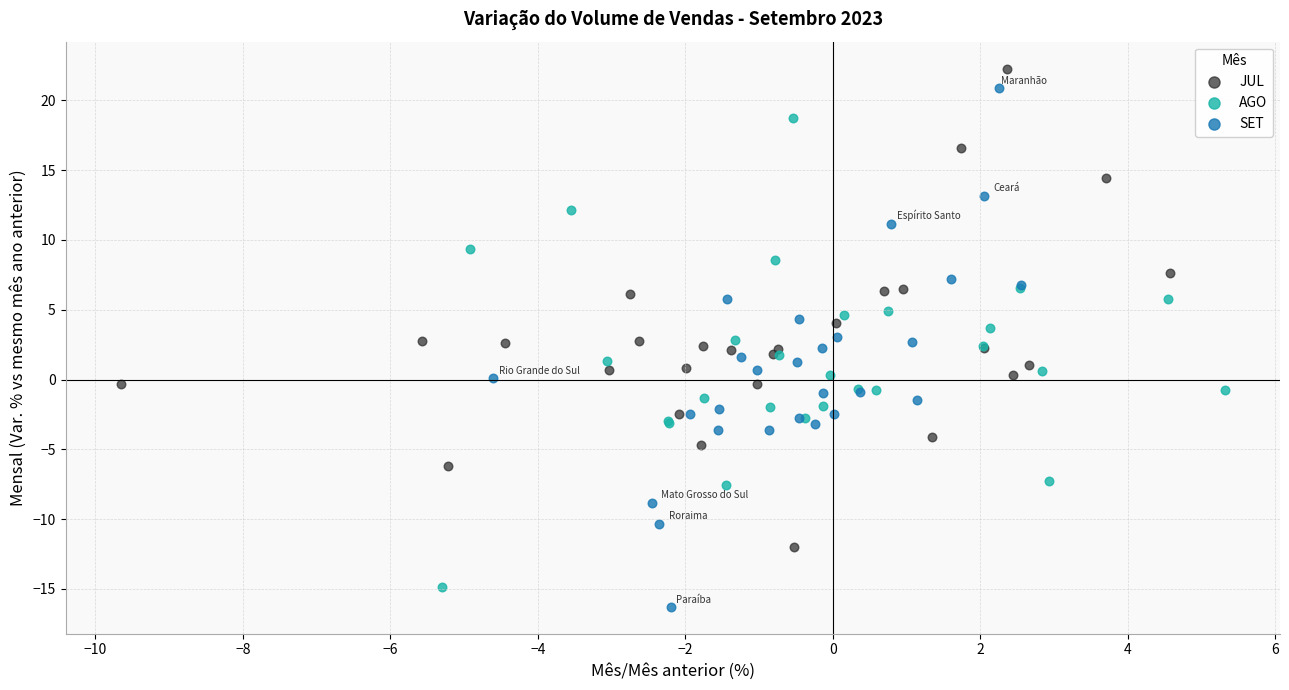

Which series has the largest Y range (max minus min)?

SET